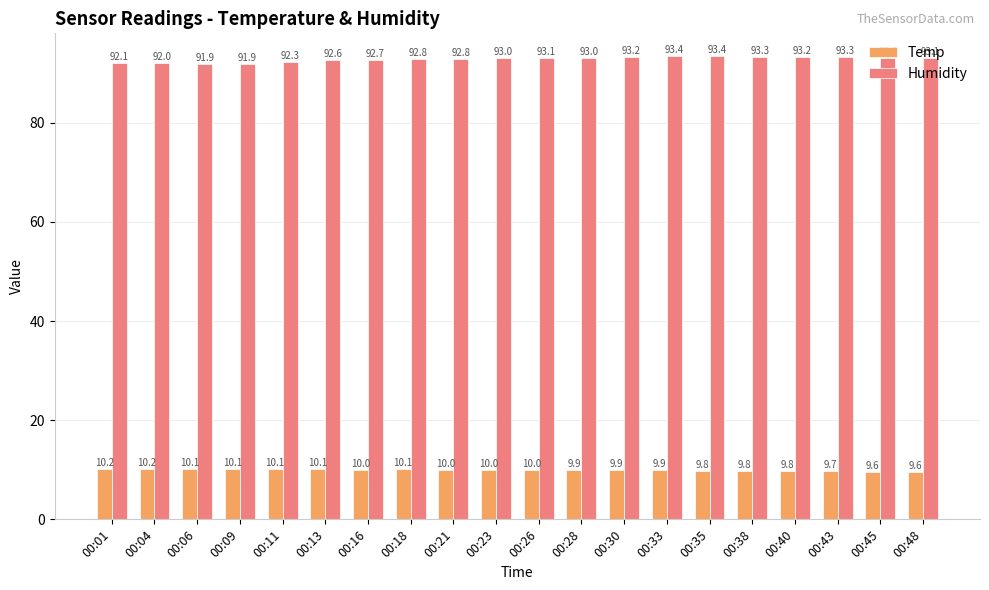

At how many categories does at least one series exceed 43?

20